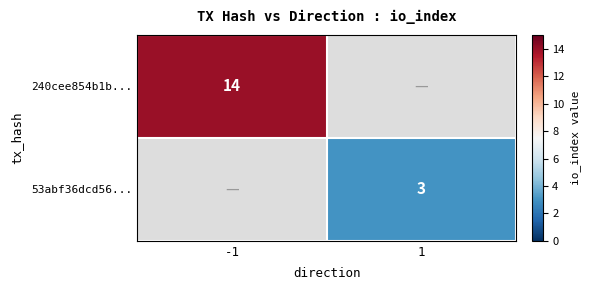

The value of 240cee854b1b... at -1 is 14. True or false?

True